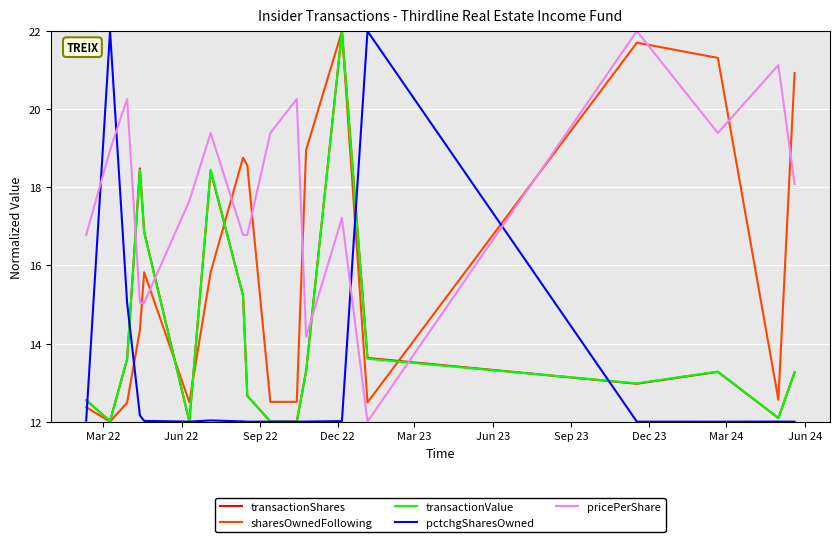

What is the highest value of the transactionValue series?

22.0